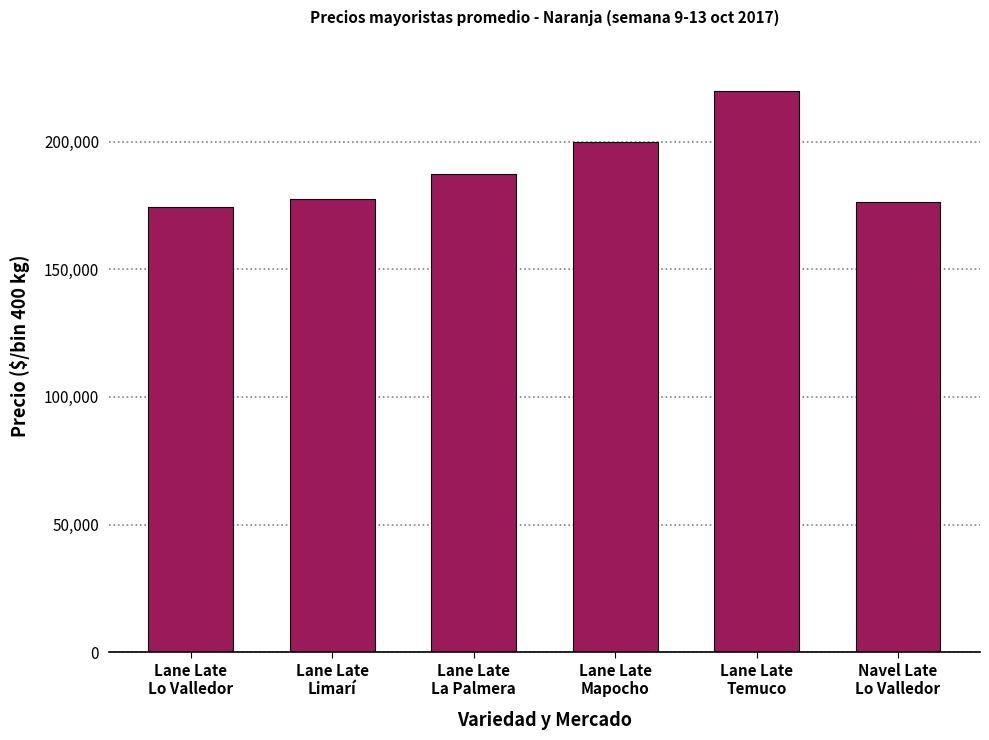

What is the sum of the values at Lane Late
La Palmera and Lane Late
Lo Valledor?

361875.0